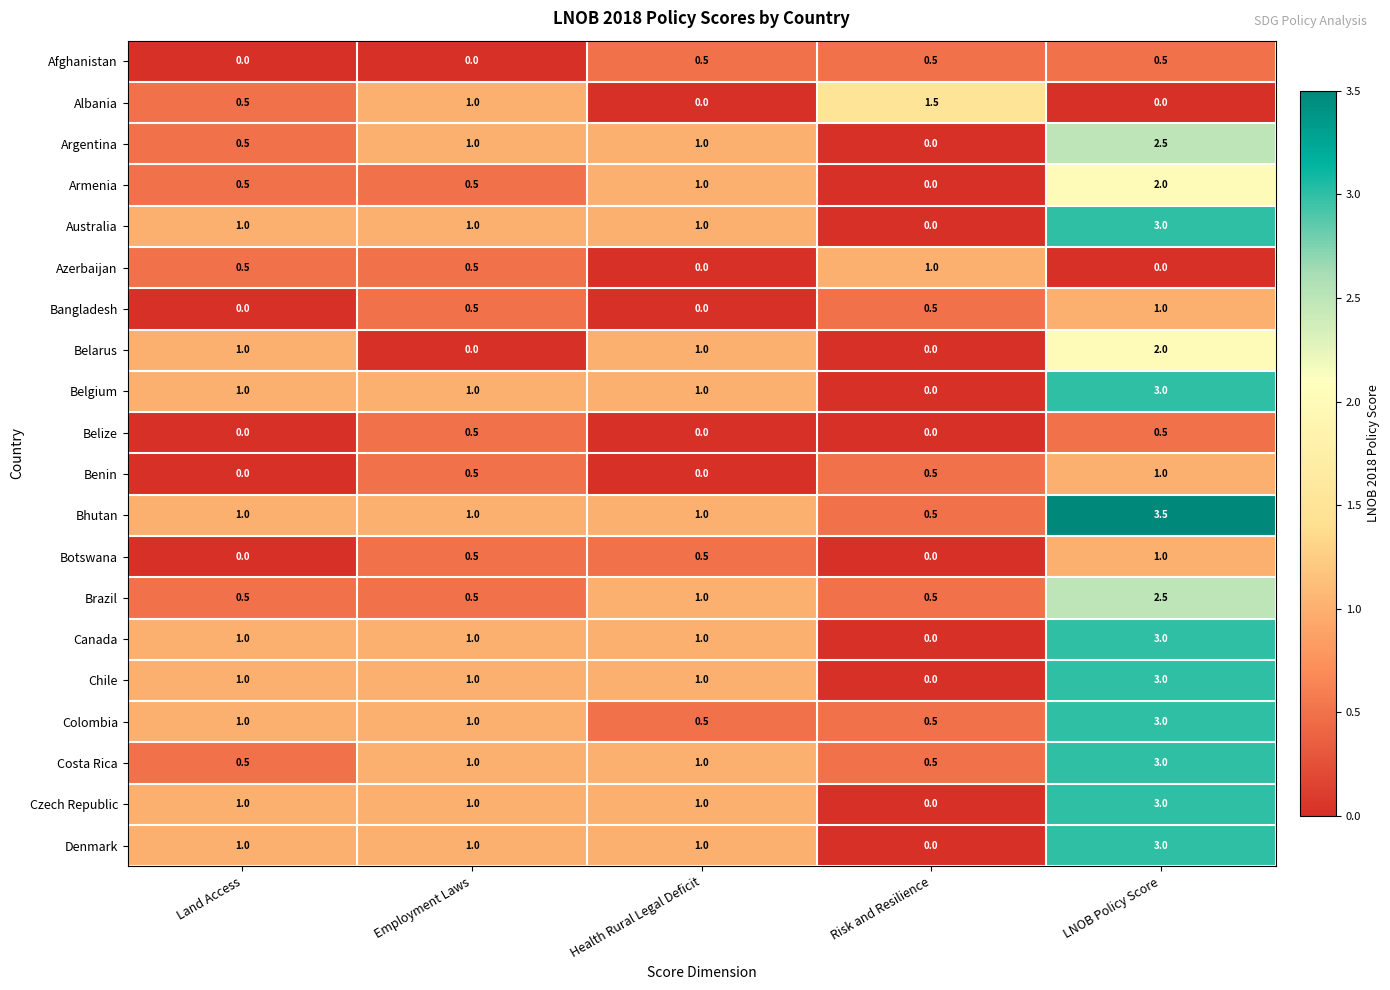

What is the difference between the maximum and minimum values in the Benin series?

1.0